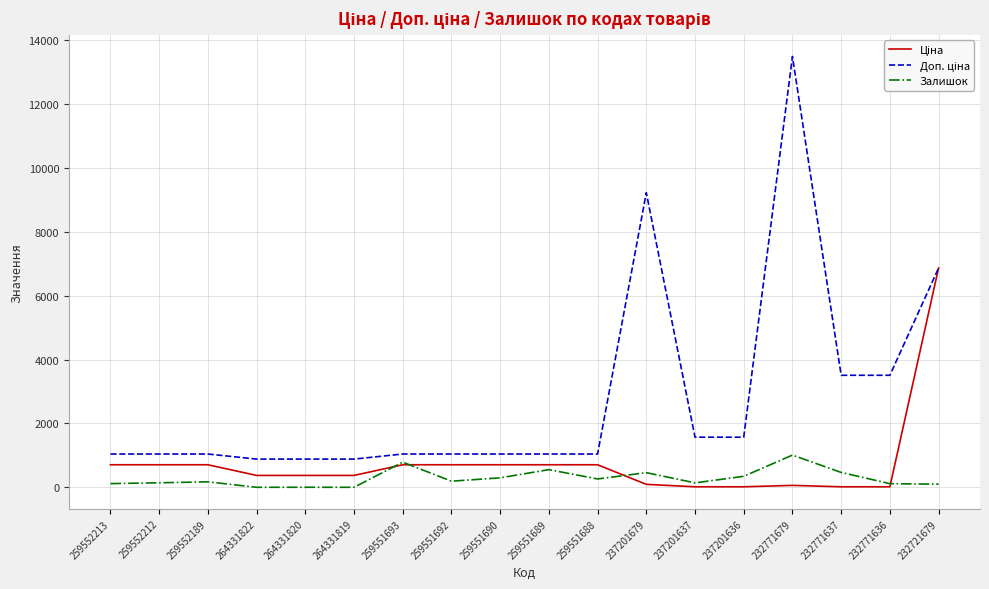

What is the total value across all series at 232771679?

14561.2